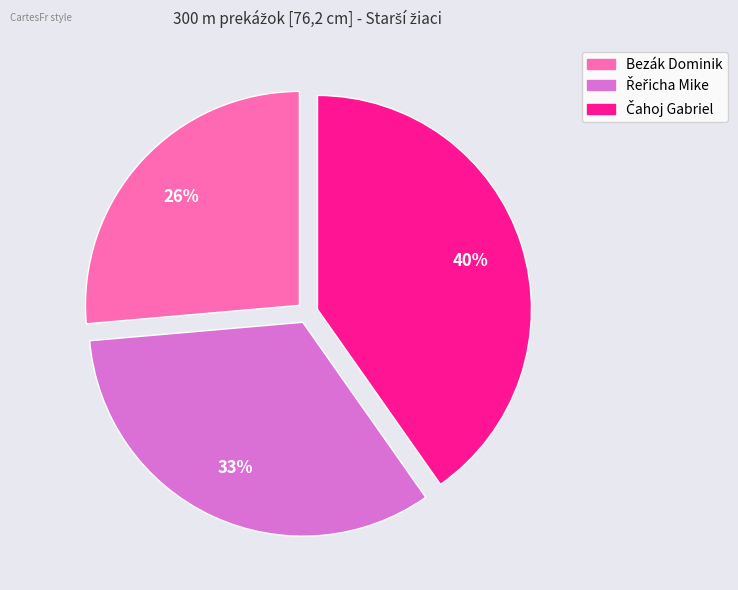

To the nearest percent, what portion does Bezák Dominik represent?

26%